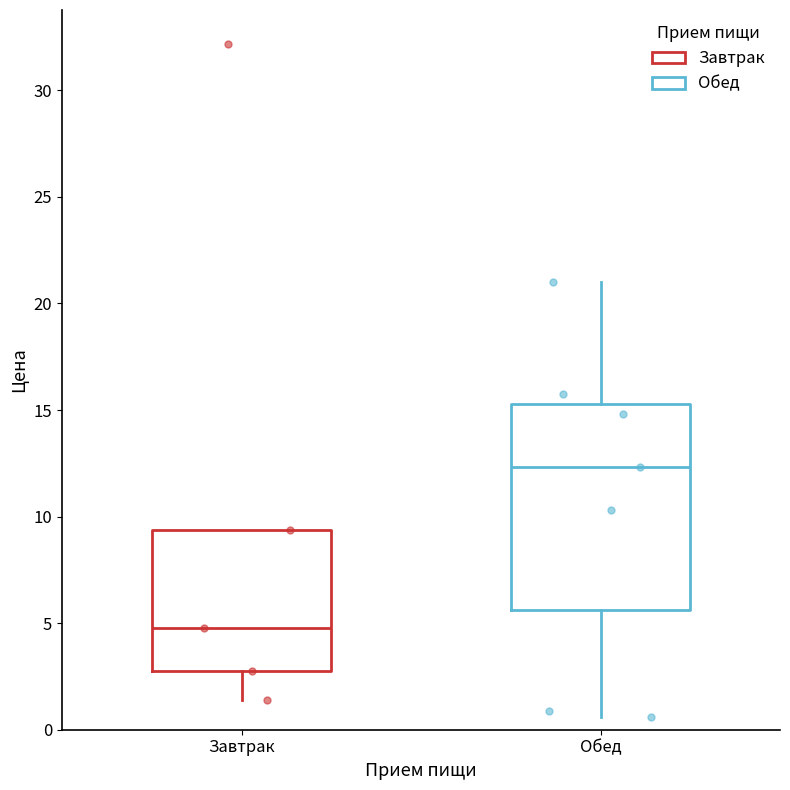

Where does the median line of the box for Завтрак sit on the y-axis? The values are not printed on the chart, so give them approximately, as read against the axis.

5.0